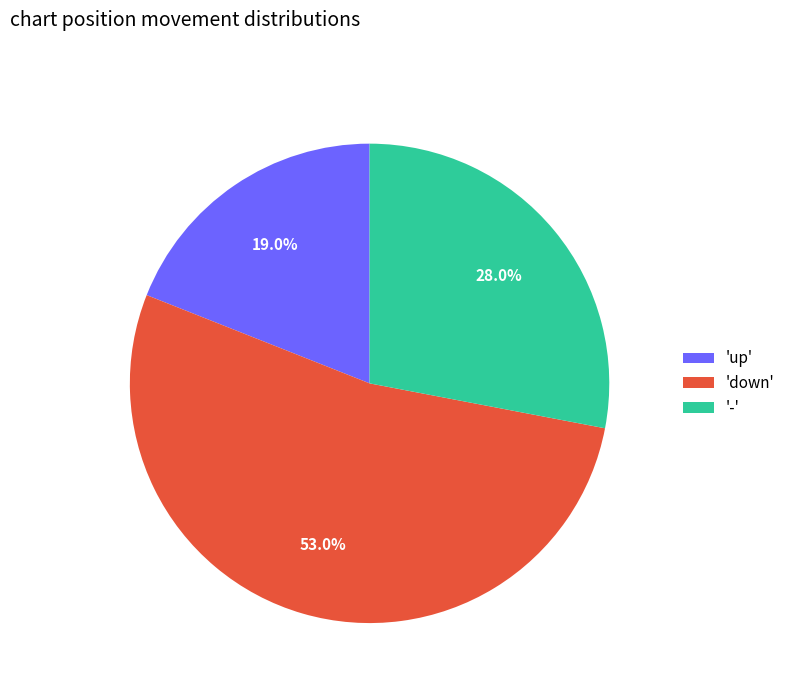

Which has a higher value, '-' or 'down'?

'down'